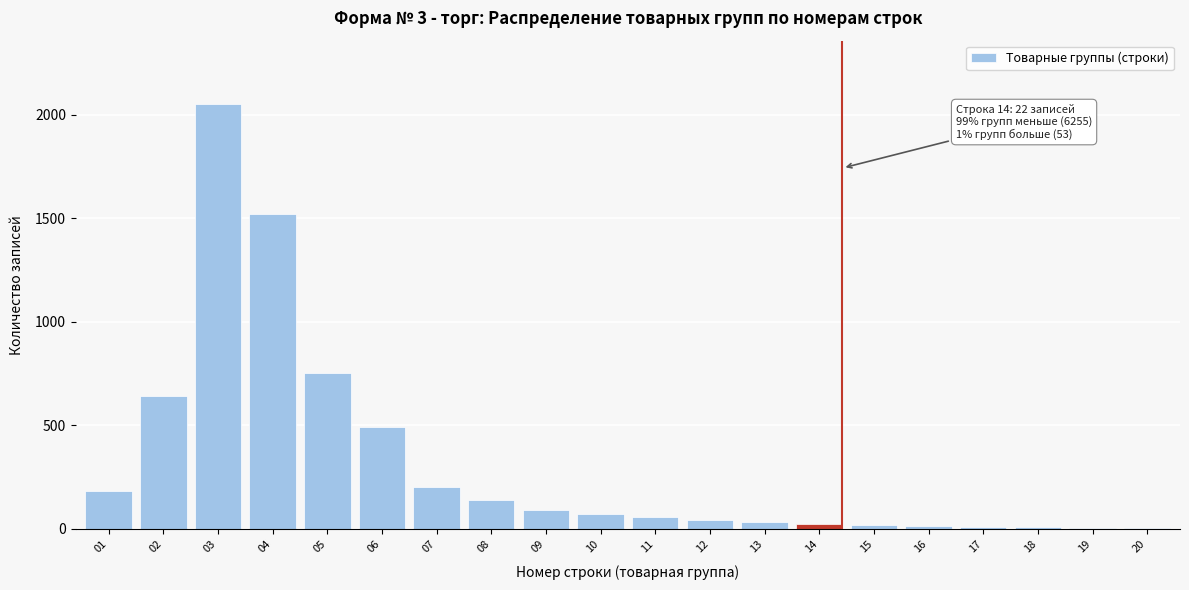

What is the sum of all values?

6330